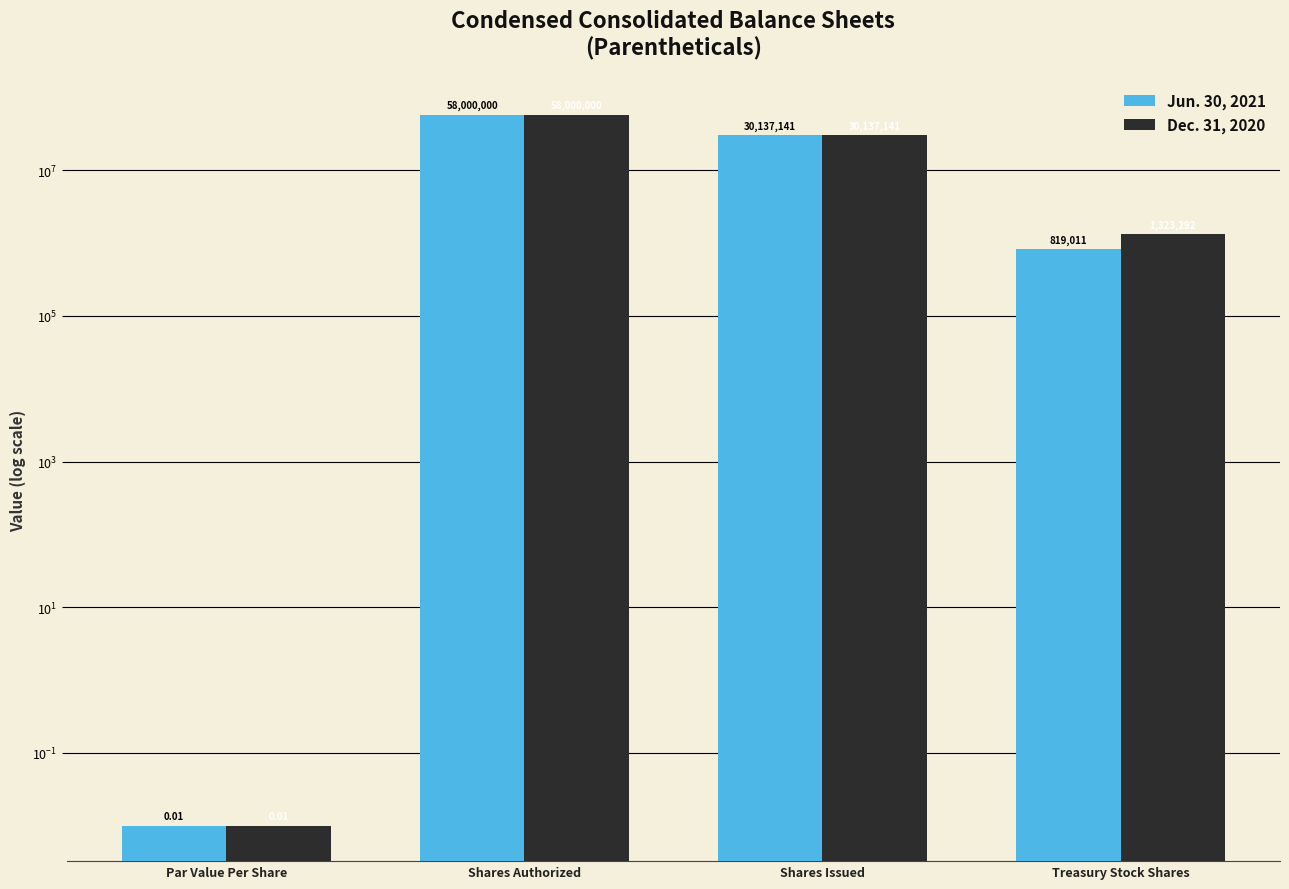

What are all the series names shown in the legend?

Jun. 30, 2021, Dec. 31, 2020